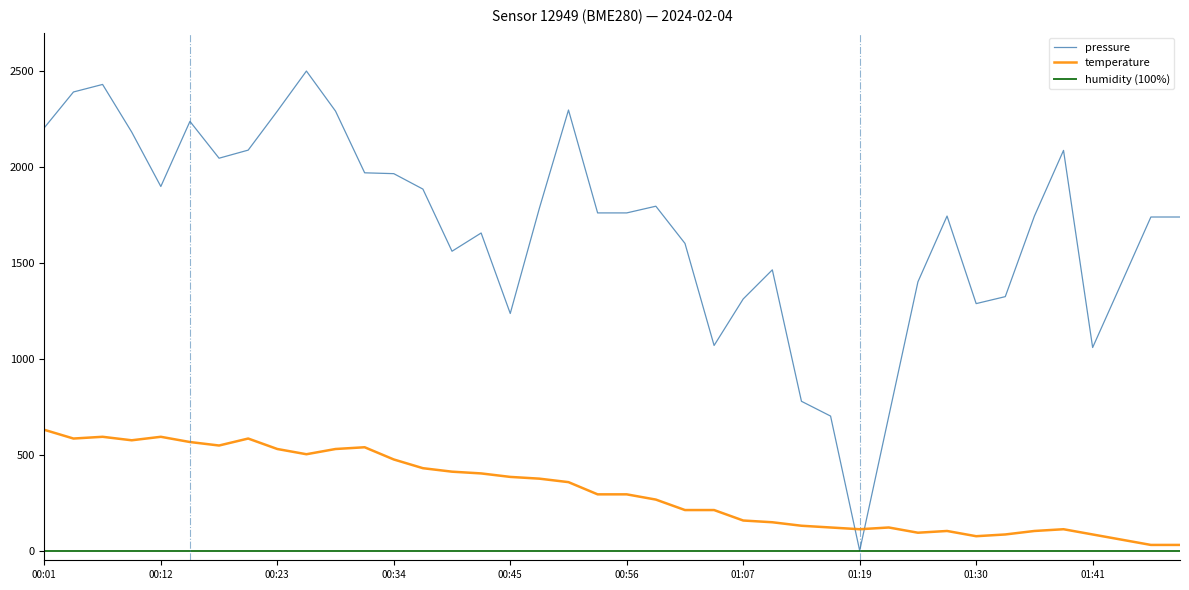

After their last crossing, which series has the higher values: temperature or pressure?

pressure